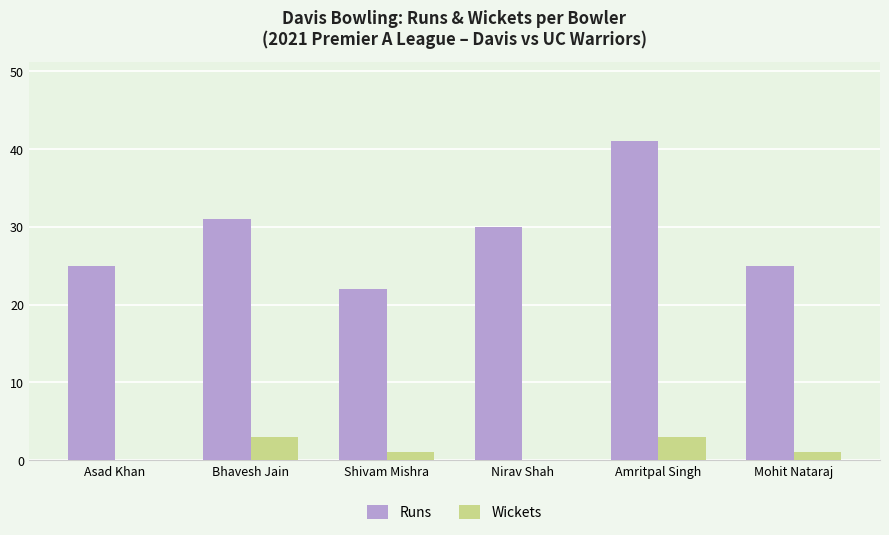

What is the sum of all Wickets values?

8